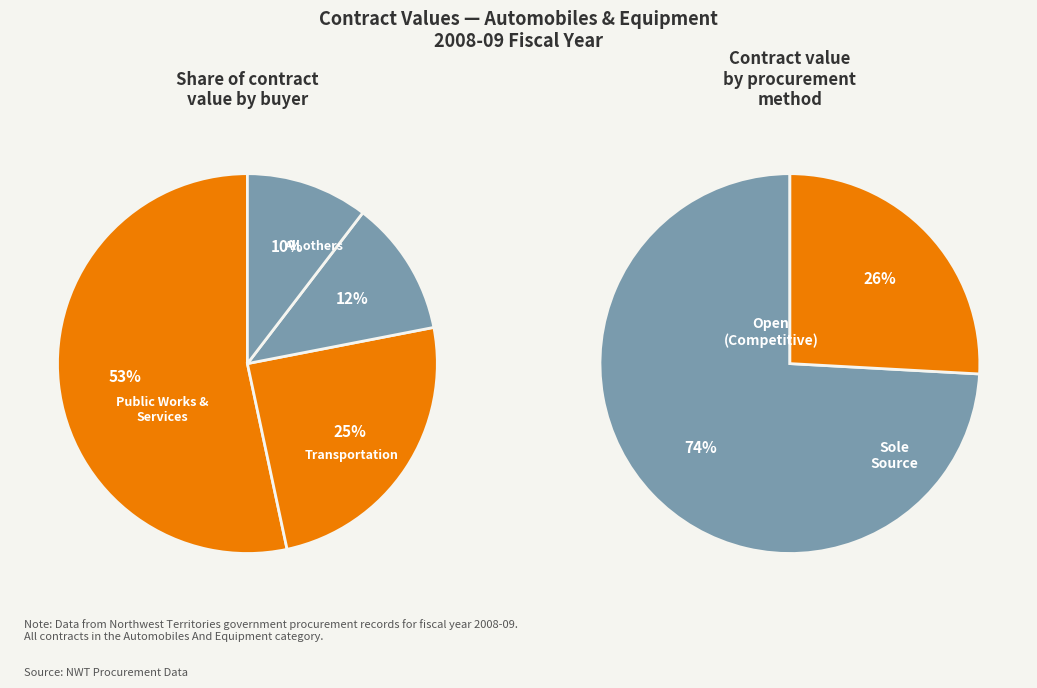

Between Health and Social Services and Environment and Natural Resources, which is larger?

Environment and Natural Resources